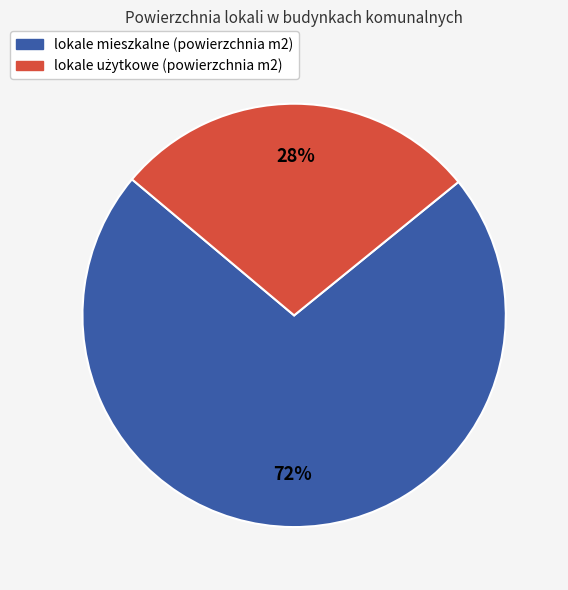

To the nearest percent, what is the difference between the largest and smallest slice percentages?

44%